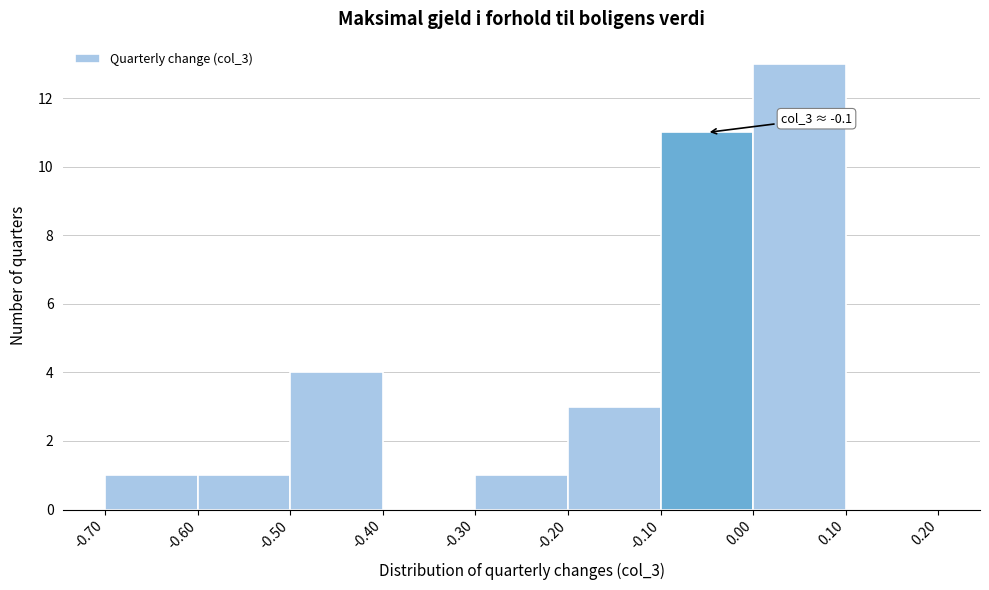

Which range on the x-axis has the tallest bar?

0.00 to 0.10